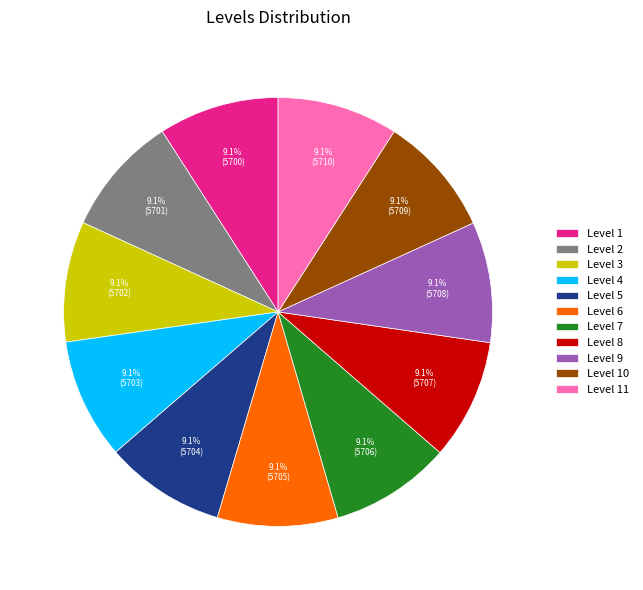

Is Level 4 the majority of the pie?

No